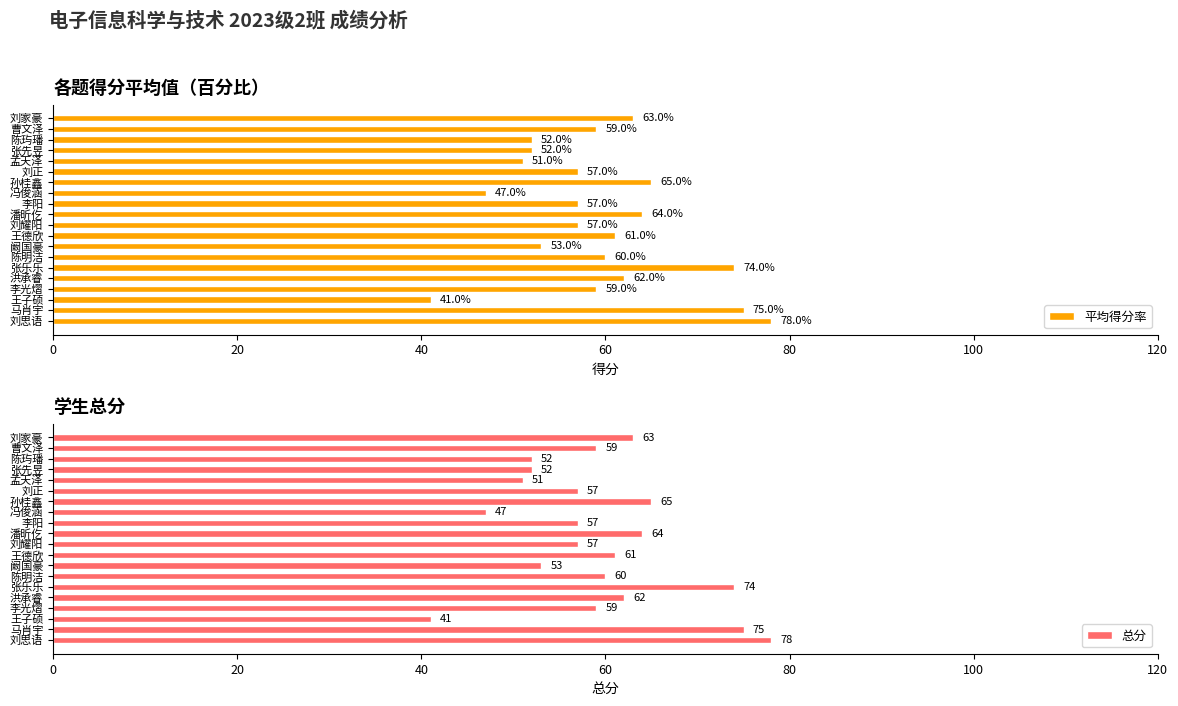

The 平均得分率 series shows 63.0 at 刘家豪. True or false?

True